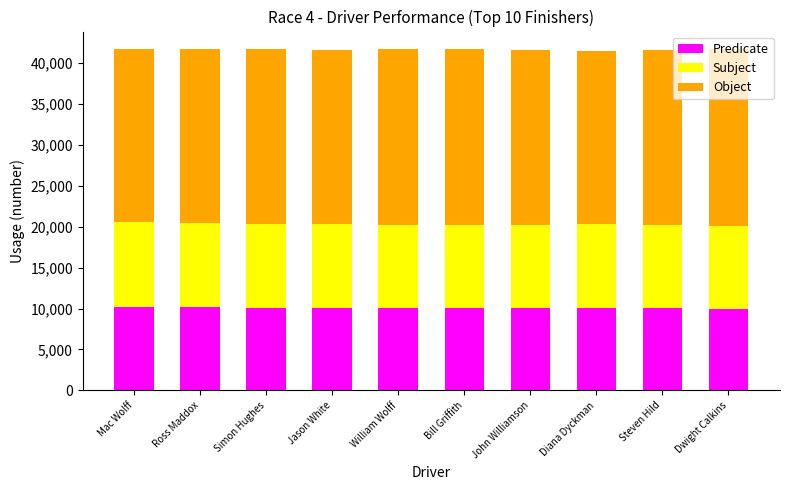

What is the maximum value for Predicate?

10234.1